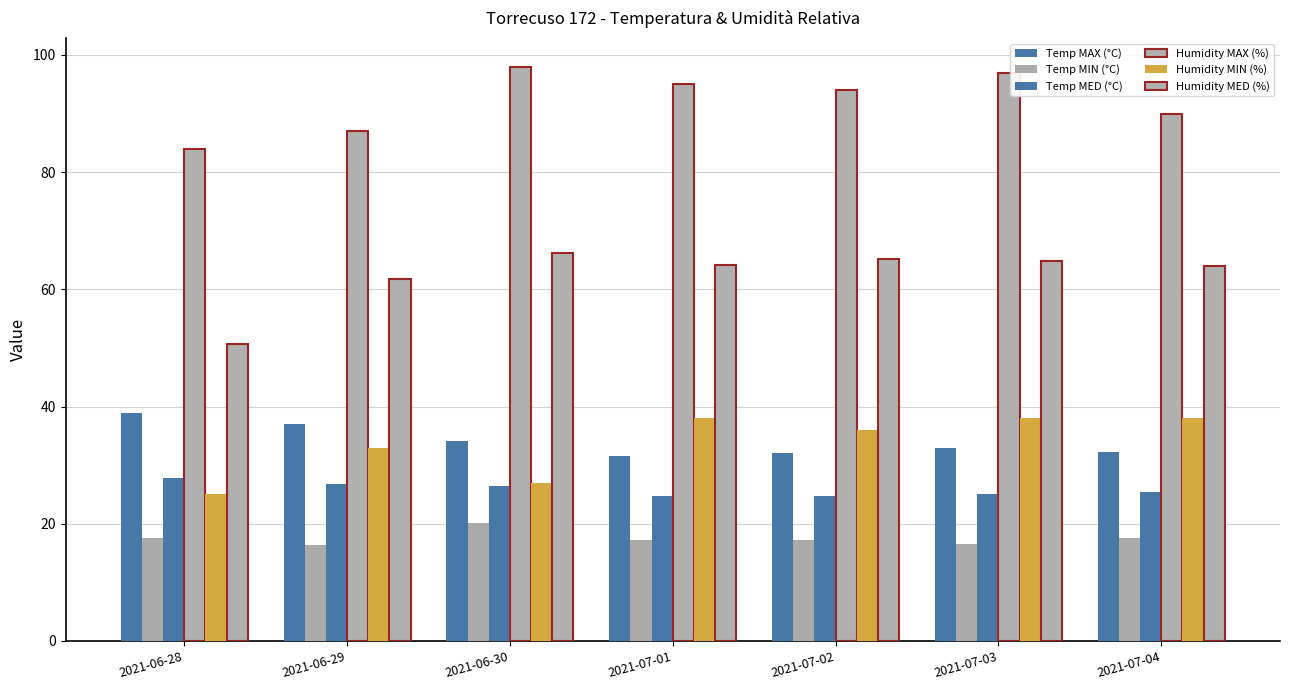

What is the spread (max minus min) of values at 2021-07-04?

72.4